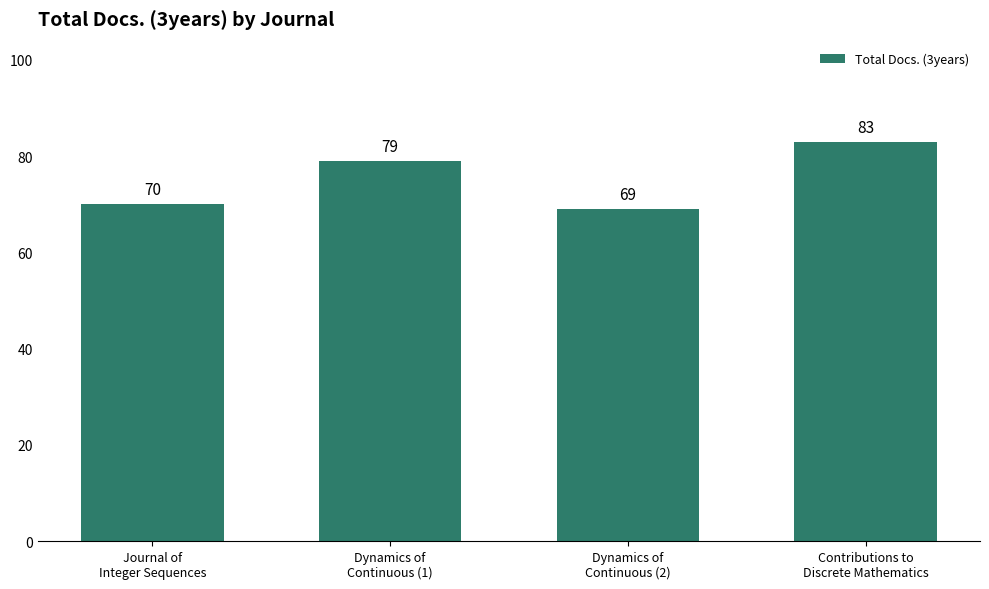

What position from the right is Journal of
Integer Sequences?

4